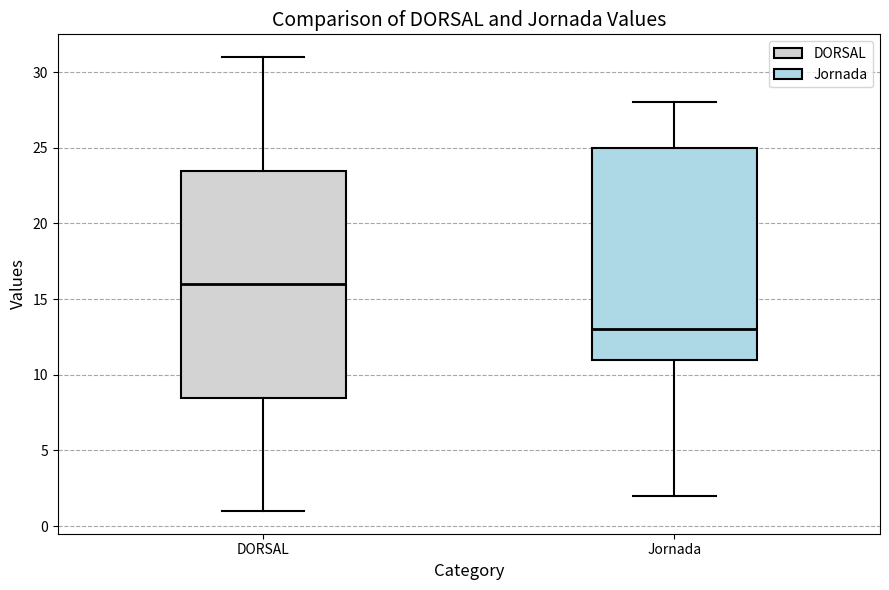

Which box's median line is the lowest?

Jornada